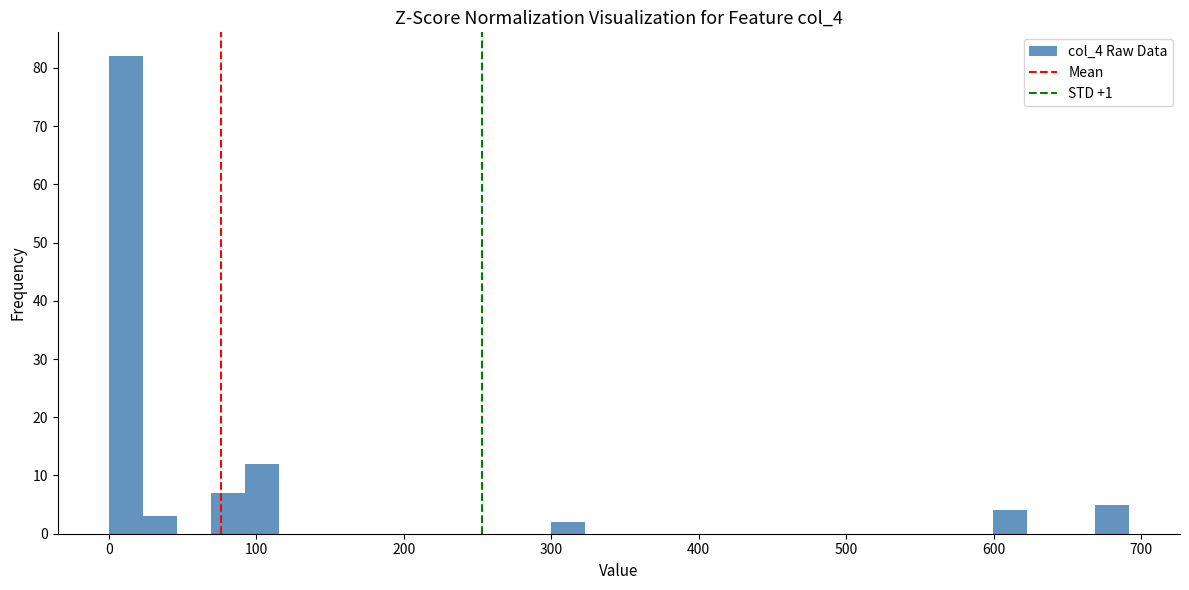

Read against the x-axis, roughly where is the centre of the tallest bar?

10